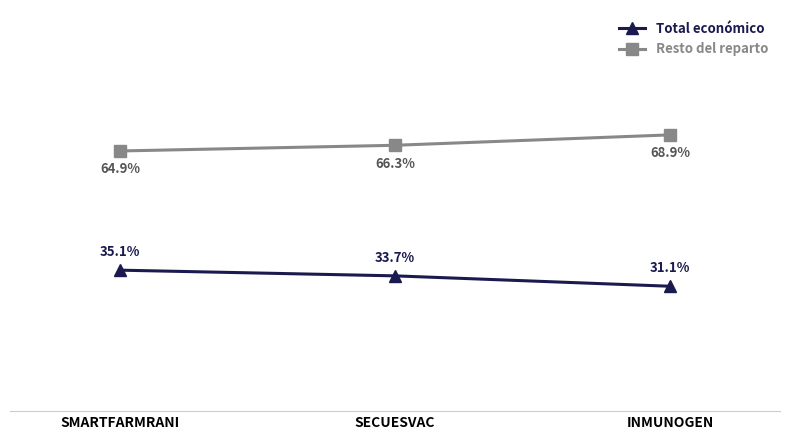

At which label does Total económico first exceed 33?

SMARTFARMRANI